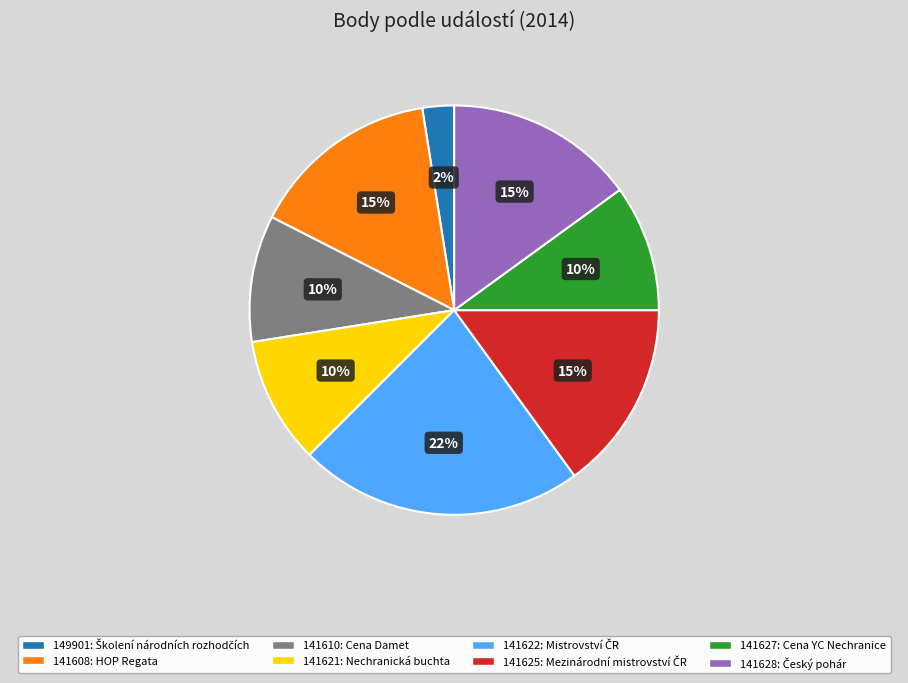

How many segments does this pie chart have?

8